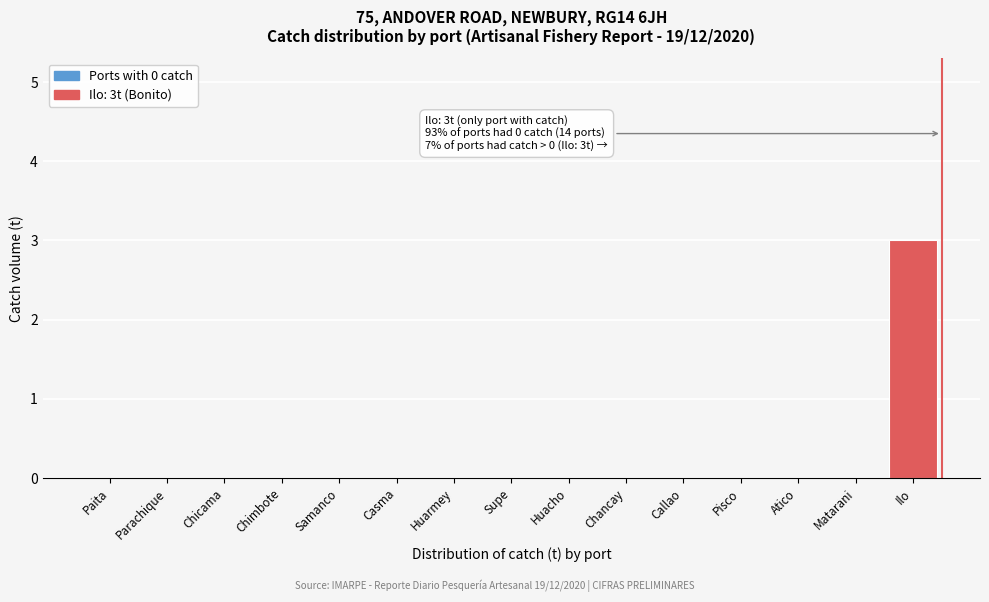

Reading left to right, list all the values displayed in this chart.

Paita=0	Parachique=0	Chicama=0	Chimbote=0	Samanco=0	Casma=0	Huarmey=0	Supe=0	Huacho=0	Chancay=0	Callao=0	Pisco=0	Atico=0	Matarani=0	Ilo=3